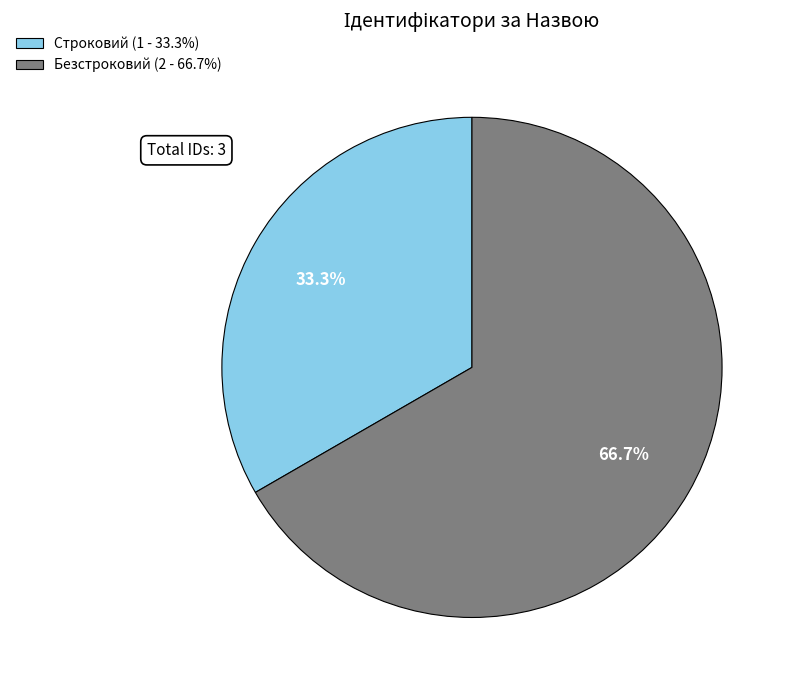

How many segments does this pie chart have?

2